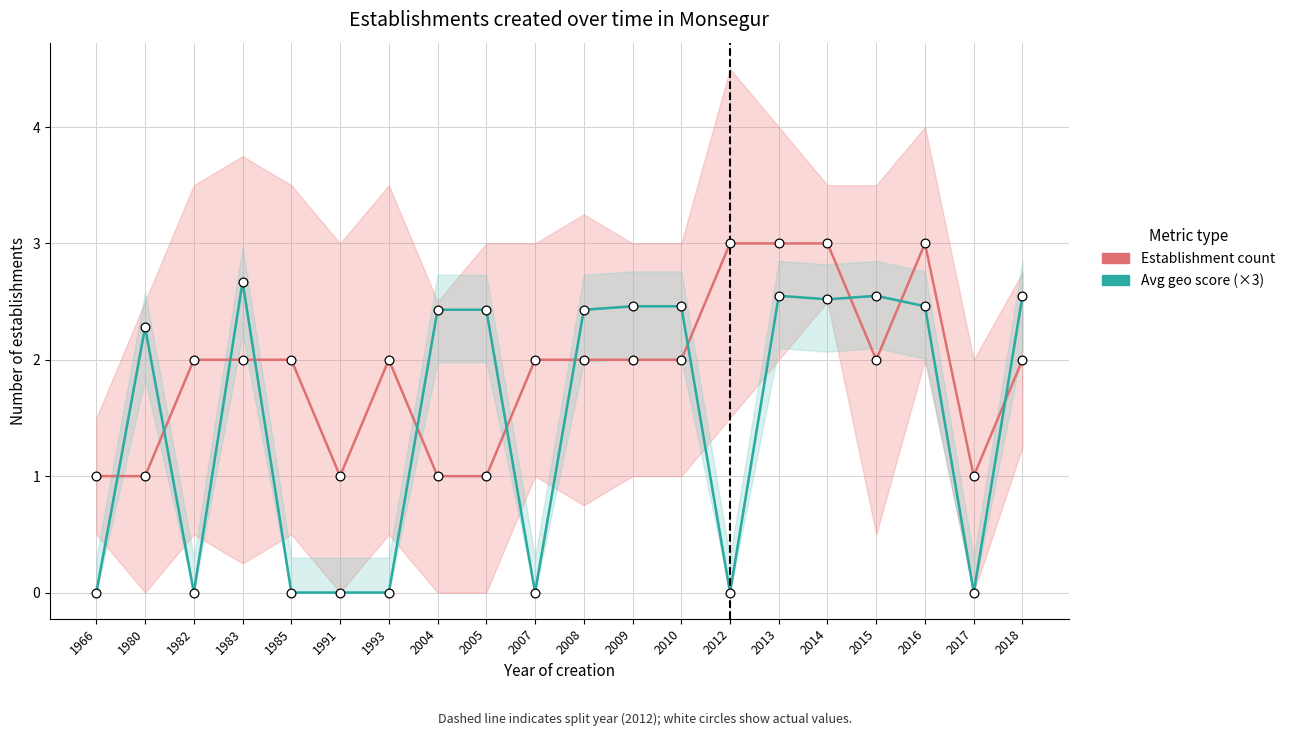

At how many categories does at least one series exceed 1?

17